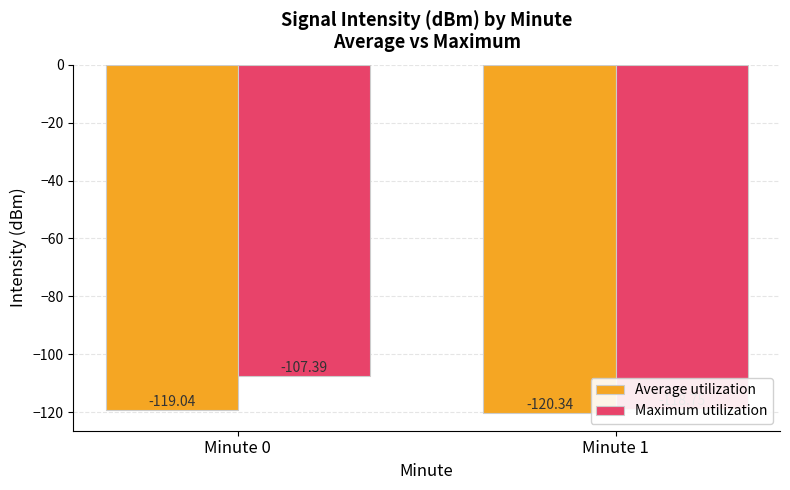

What is the total value across all series at Minute 0?

-226.4